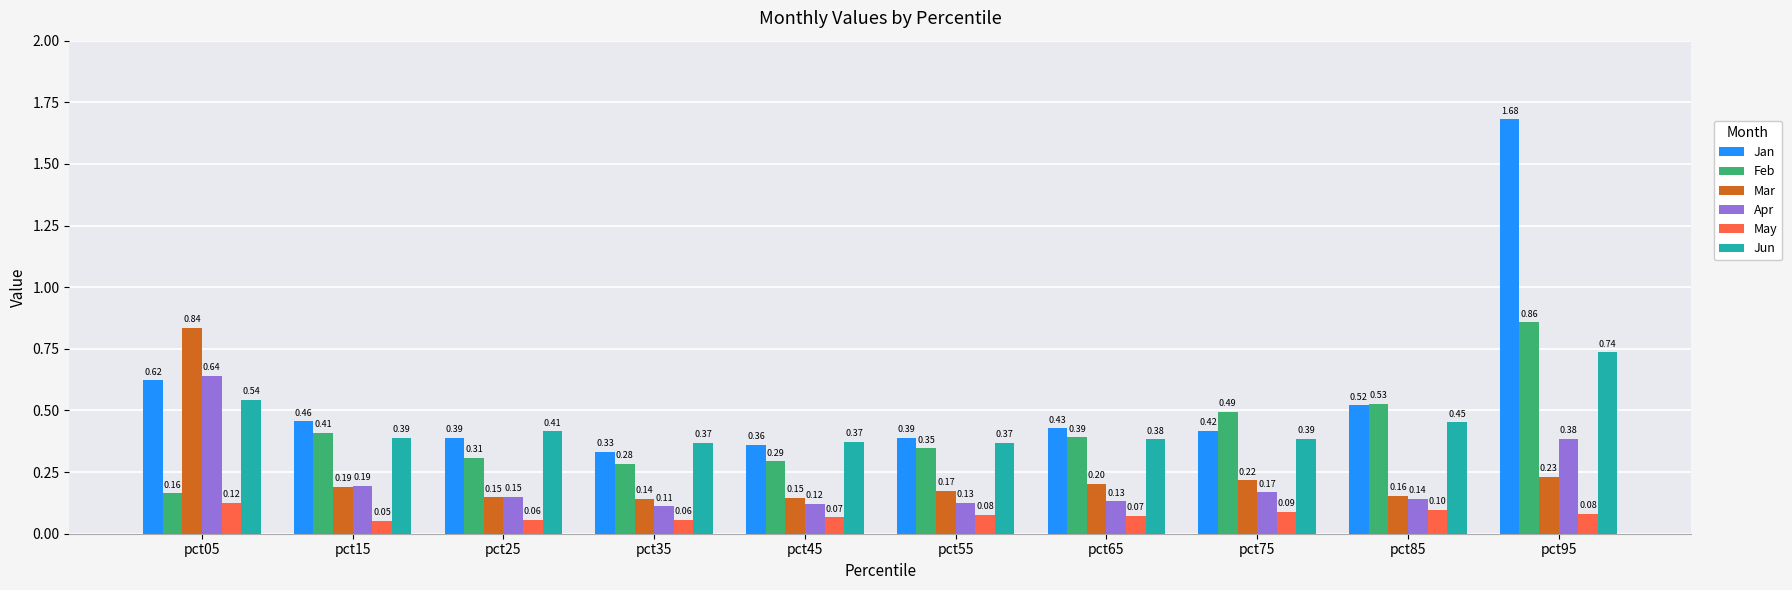

The value of Jan at pct65 is 0.2. True or false?

False